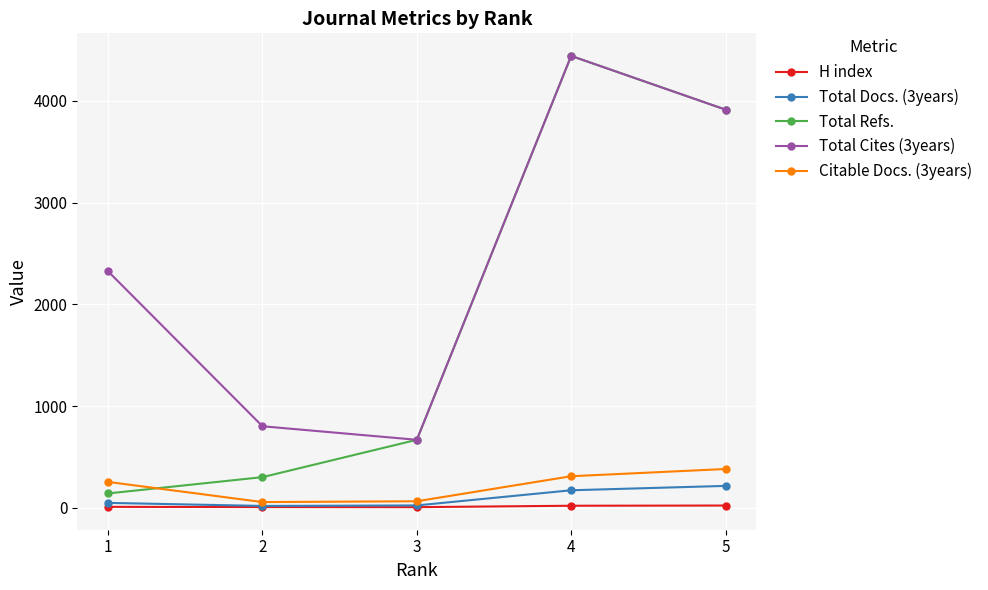

How many lines are shown in the chart?

5